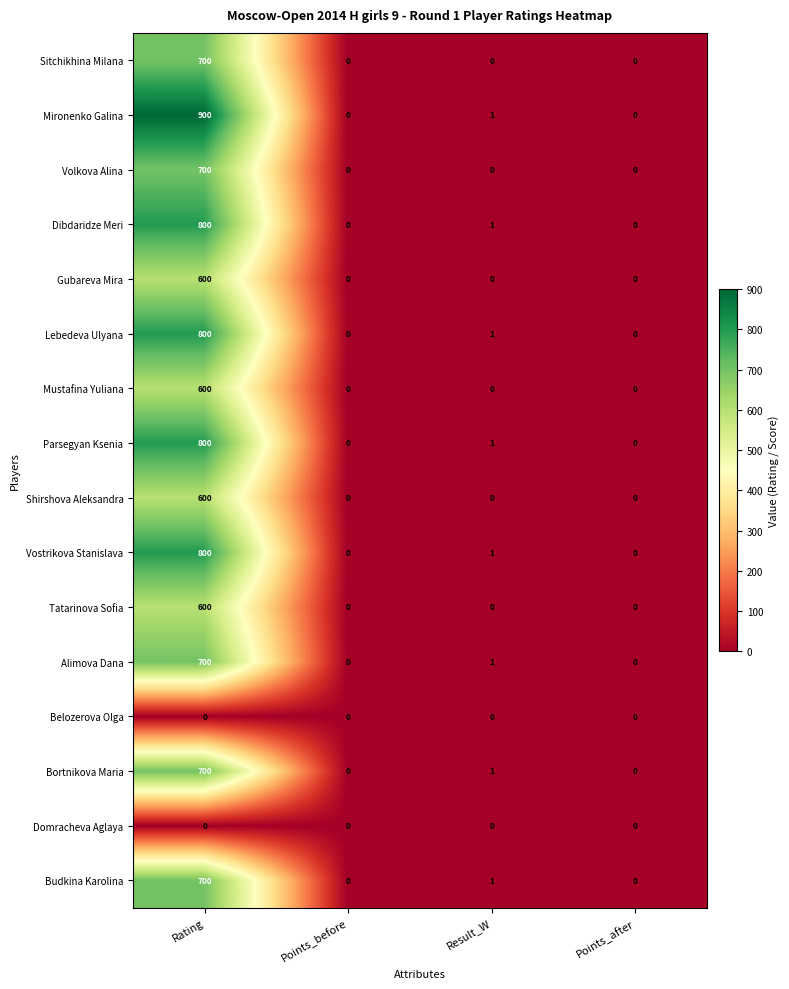

Count the number of data series in this chart.

16